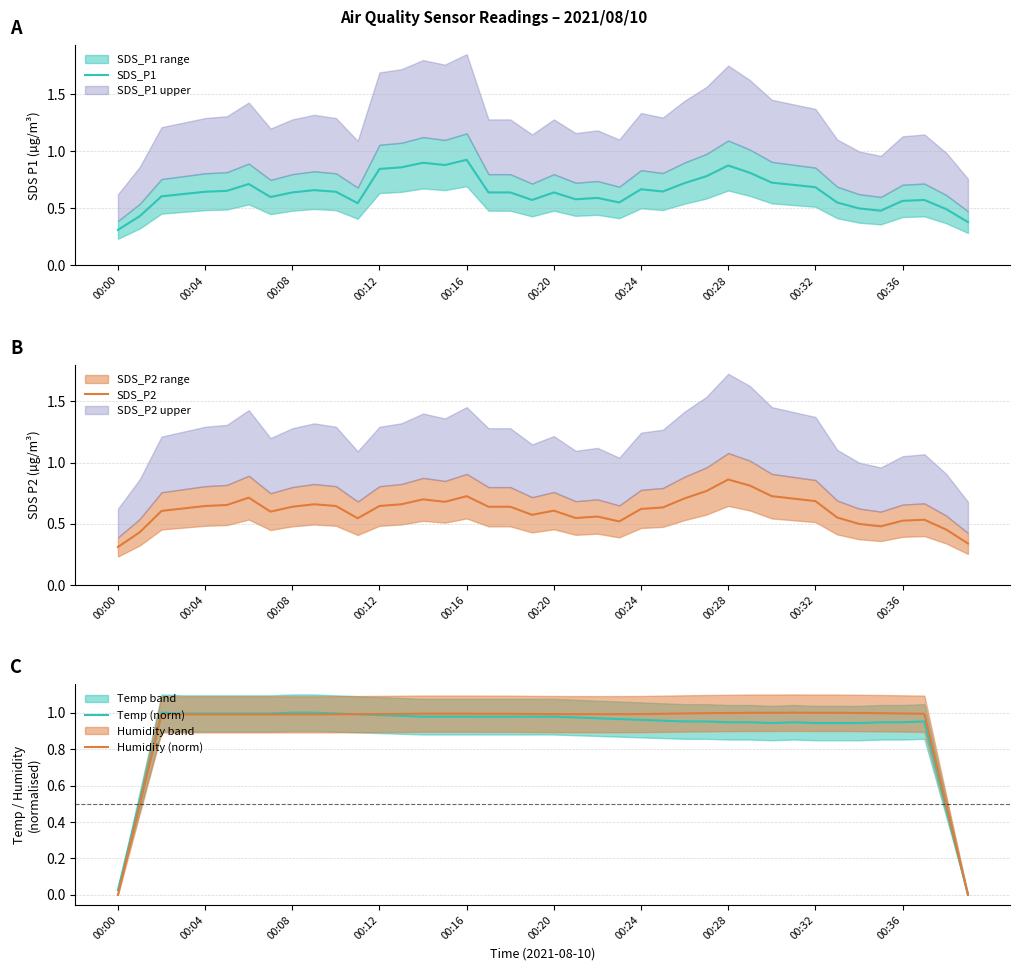

Reading right to left, extract all data points from this chart.

SDS_P1: 0.4	0.5	0.6	0.6	0.5	0.5	0.6	0.7	0.7	0.7	0.8	0.9	0.8	0.7	0.6	0.7	0.6	0.6	0.6	0.6	0.6	0.6	0.6	0.9	0.9	0.9	0.9	0.8	0.5	0.6	0.7	0.6	0.6	0.7	0.7	0.6	0.6	0.6	0.4	0.3
SDS_P2: 0.3	0.5	0.5	0.5	0.5	0.5	0.6	0.7	0.7	0.7	0.8	0.9	0.8	0.7	0.6	0.6	0.5	0.6	0.5	0.6	0.6	0.6	0.6	0.7	0.7	0.7	0.7	0.6	0.5	0.6	0.7	0.6	0.6	0.7	0.7	0.6	0.6	0.6	0.4	0.3
Temp (norm): 0.0	0.5	1.0	0.9	0.9	0.9	0.9	0.9	0.9	0.9	0.9	0.9	1.0	1.0	1.0	1.0	1.0	1.0	1.0	1.0	1.0	1.0	1.0	1.0	1.0	1.0	1.0	1.0	1.0	1.0	1.0	1.0	1.0	1.0	1.0	1.0	1.0	1.0	0.5	0.0
Humidity (norm): 0.0	0.5	1.0	1.0	1.0	1.0	1.0	1.0	1.0	1.0	1.0	1.0	1.0	1.0	1.0	1.0	1.0	1.0	1.0	1.0	1.0	1.0	1.0	1.0	1.0	1.0	1.0	1.0	1.0	1.0	1.0	1.0	1.0	1.0	1.0	1.0	1.0	1.0	0.5	0.0